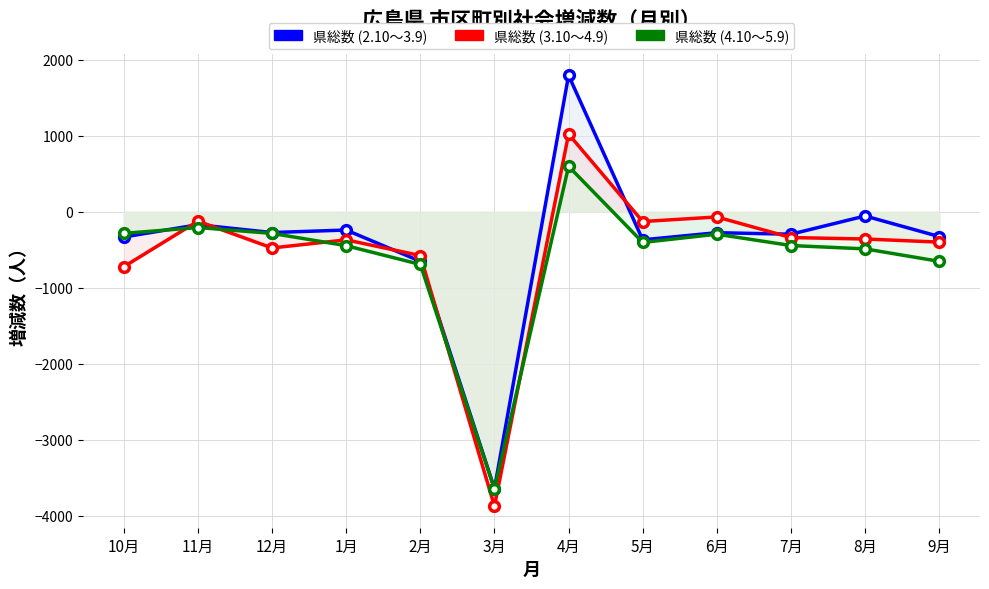

True or false: 県総数 (2.10～3.9) has more than 1 interior local peaks.

True